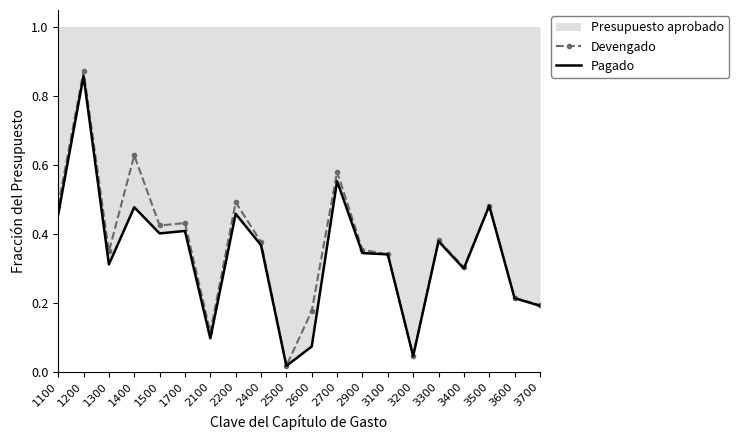

How many lines are shown in the chart?

2